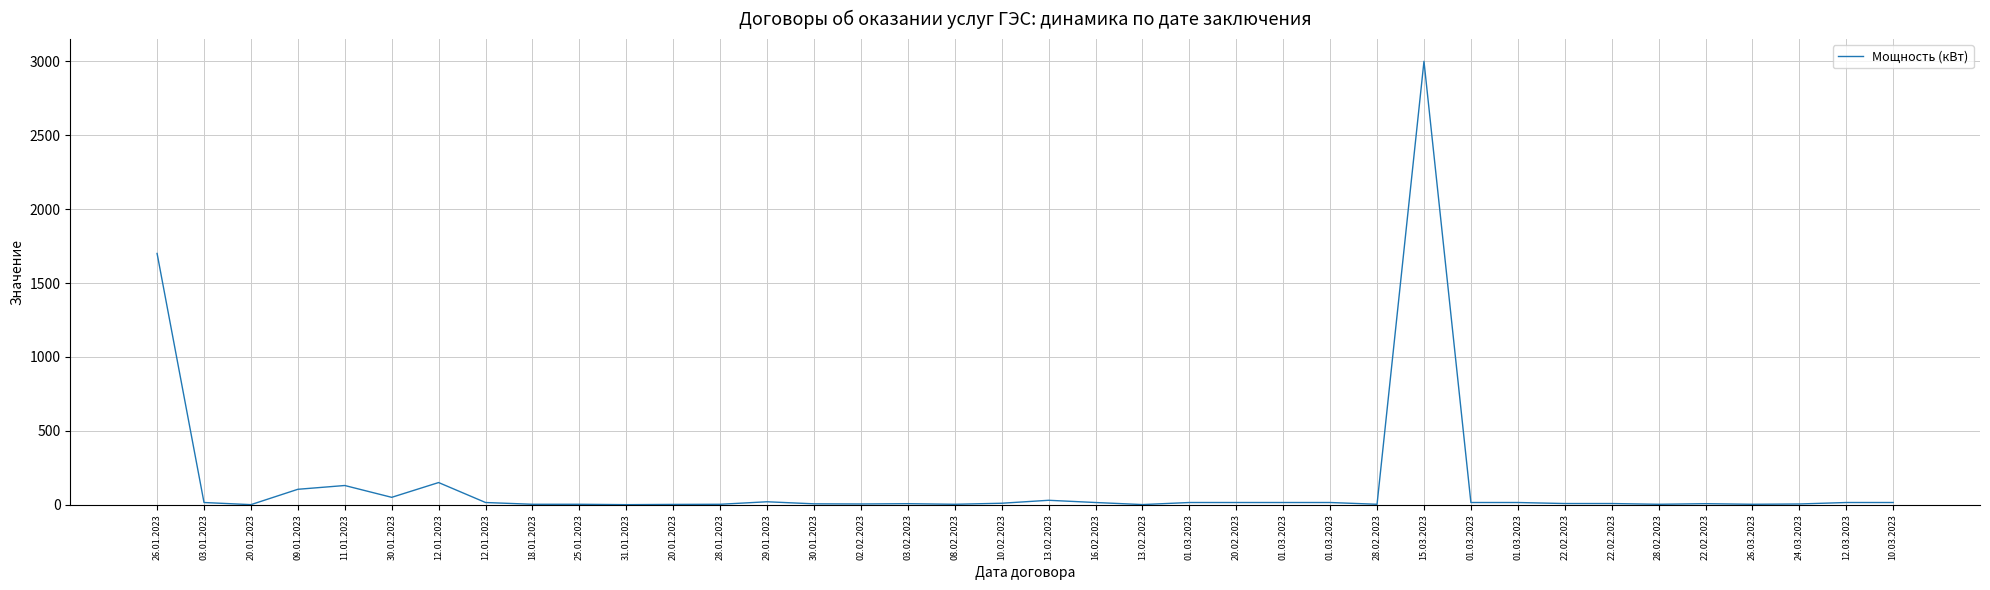

What is the average value?

142.9